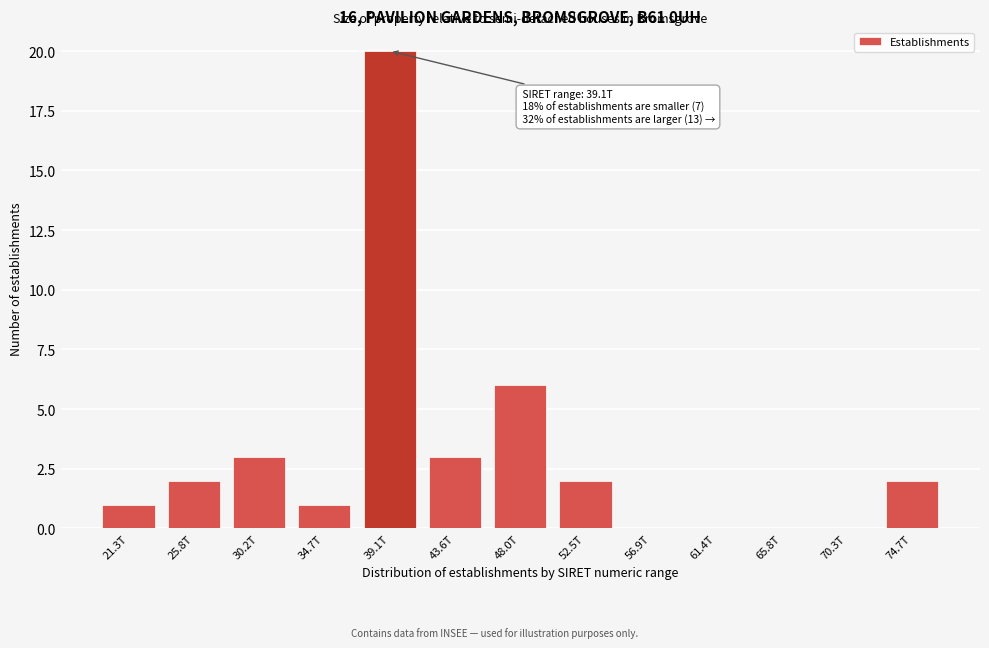

Reading left to right, what are all the values shown in this chart?

21.3T=1	25.8T=2	30.2T=3	34.7T=1	39.1T=20	43.6T=3	48.0T=6	52.5T=2	56.9T=0	61.4T=0	65.8T=0	70.3T=0	74.7T=2